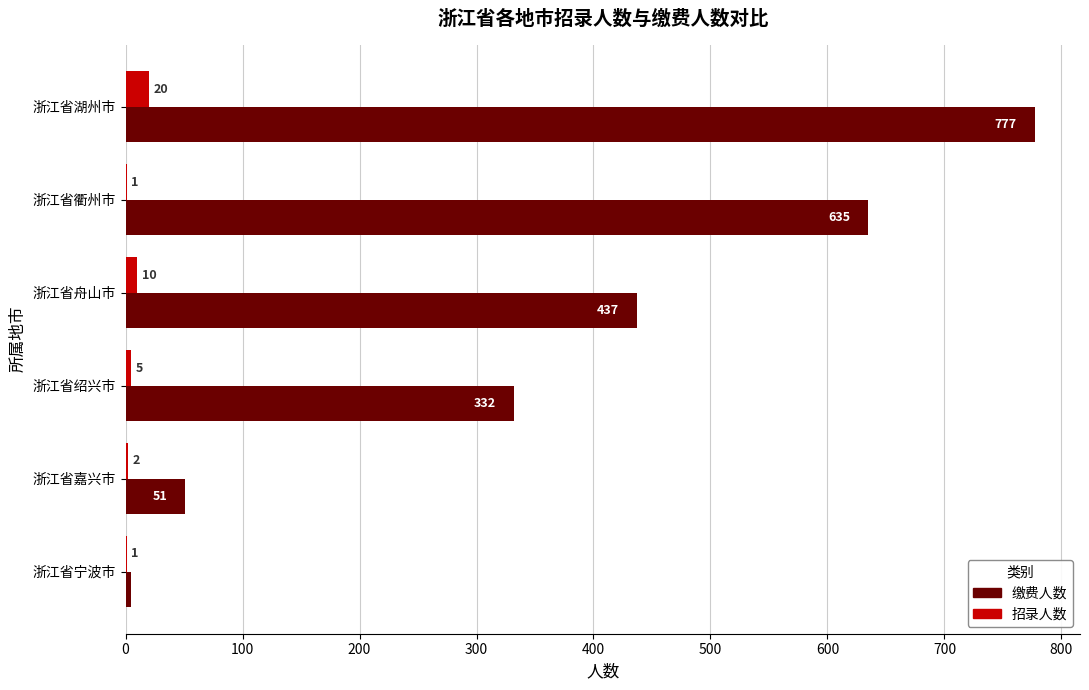

What is the approximate value of 缴费人数 at 浙江省嘉兴市, to the nearest 100?

100